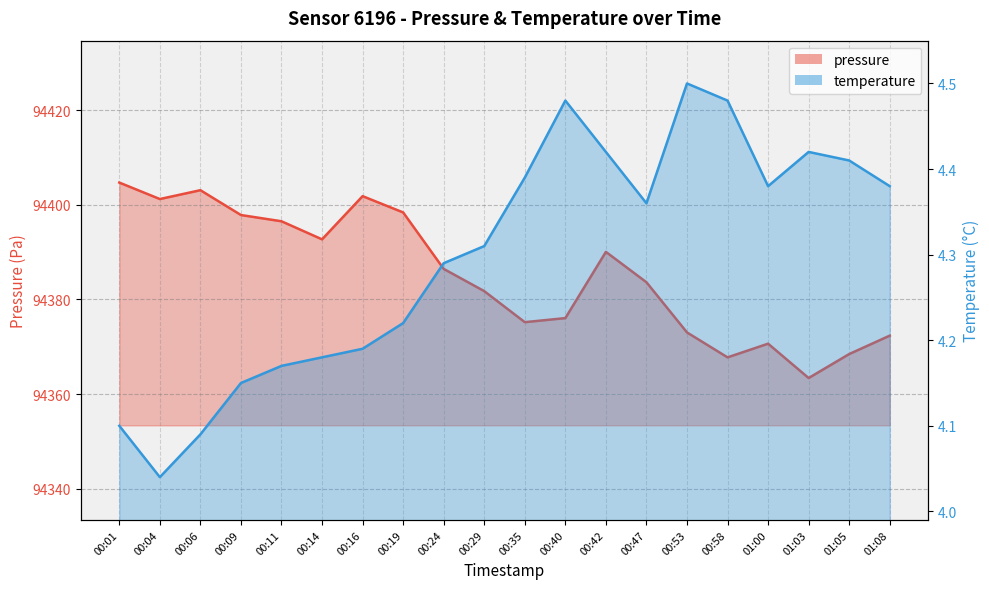

True or false: pressure and temperature intersect in this chart.

False